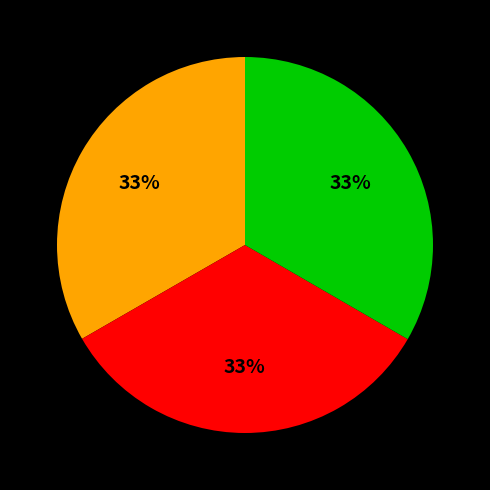

To the nearest percent, what is the average slice percentage?

33%